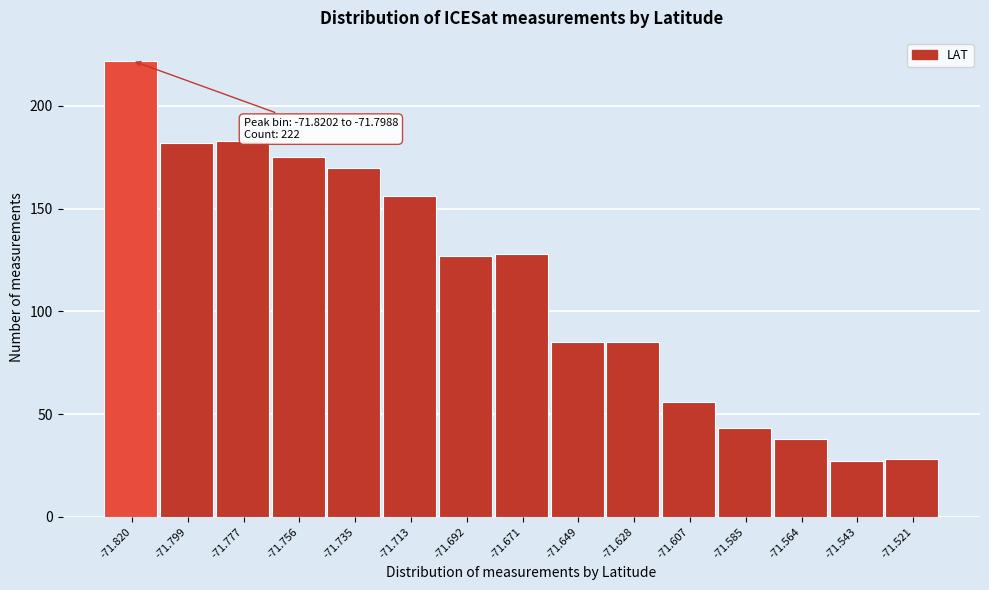

Reading right to left, transcribe all the data shown in this chart.

28	27	38	43	56	85	85	128	127	156	170	175	183	182	222